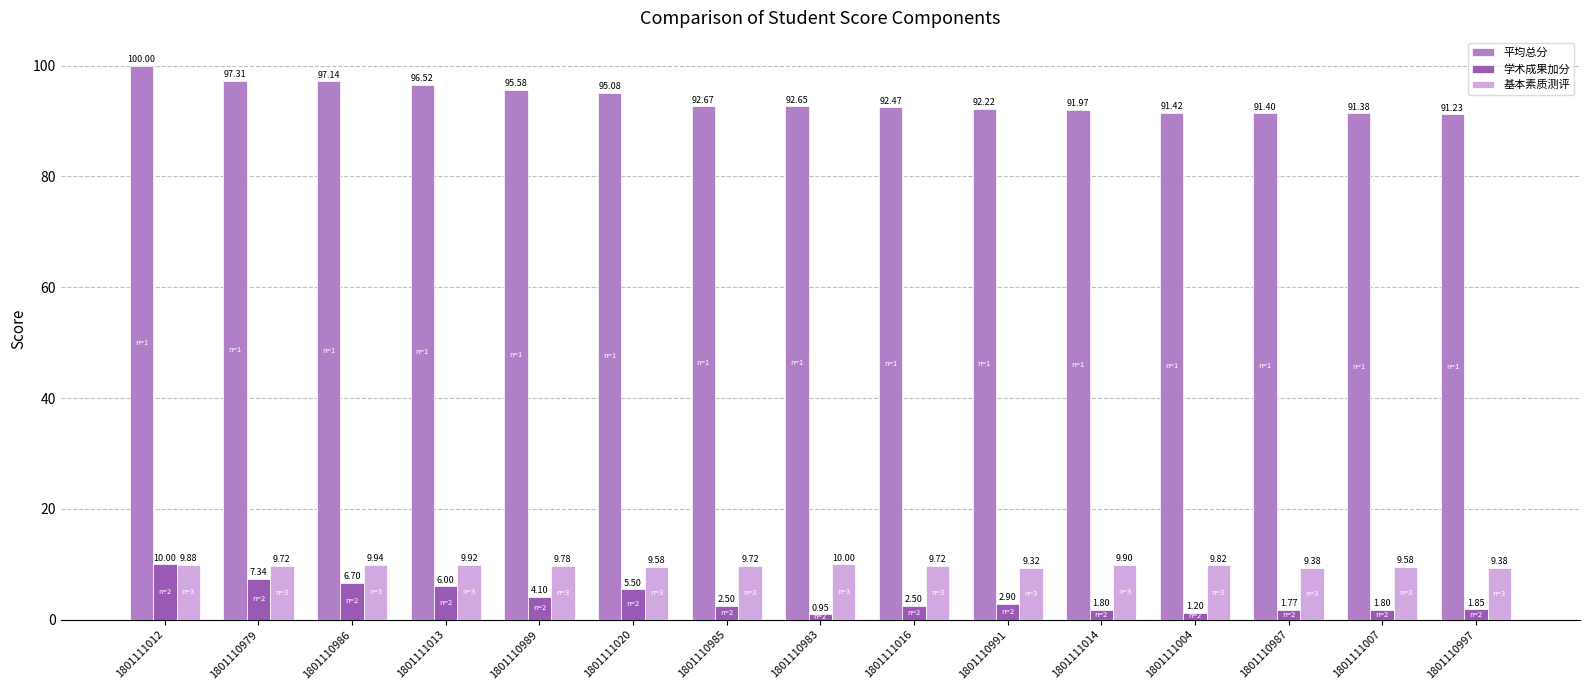

The 学术成果加分 series shows 11.0 at 1801110986. True or false?

False